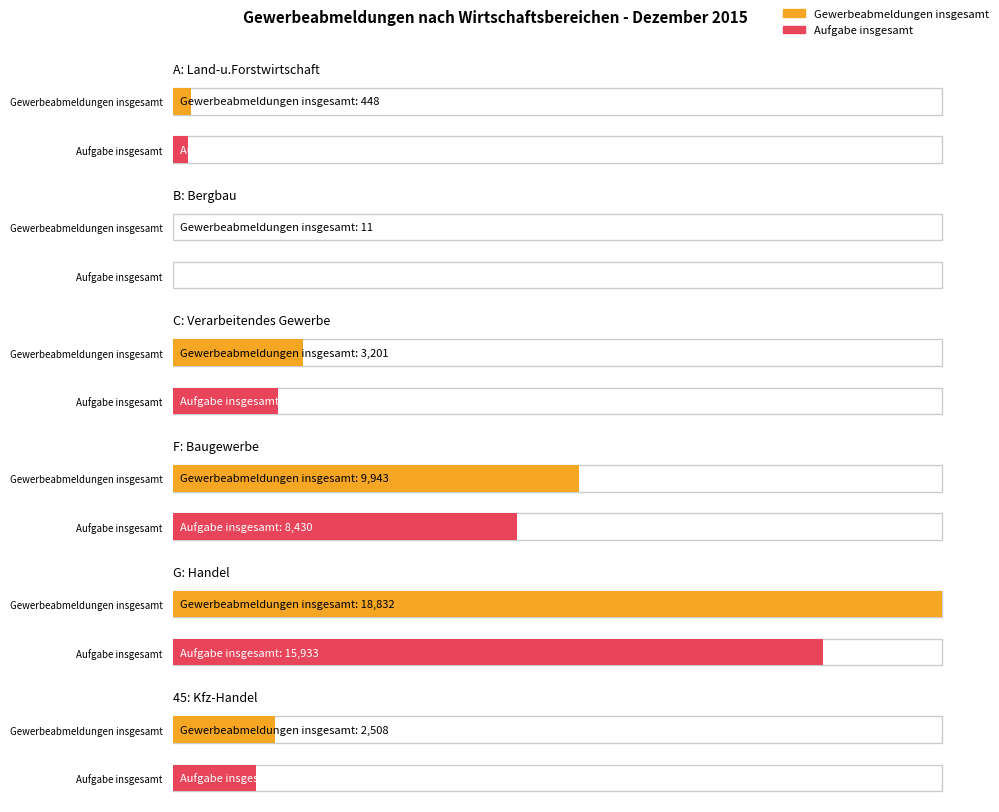

True or false: Aufgabe insgesamt has a value of 1274 at C: Verarbeitendes Gewerbe.

False